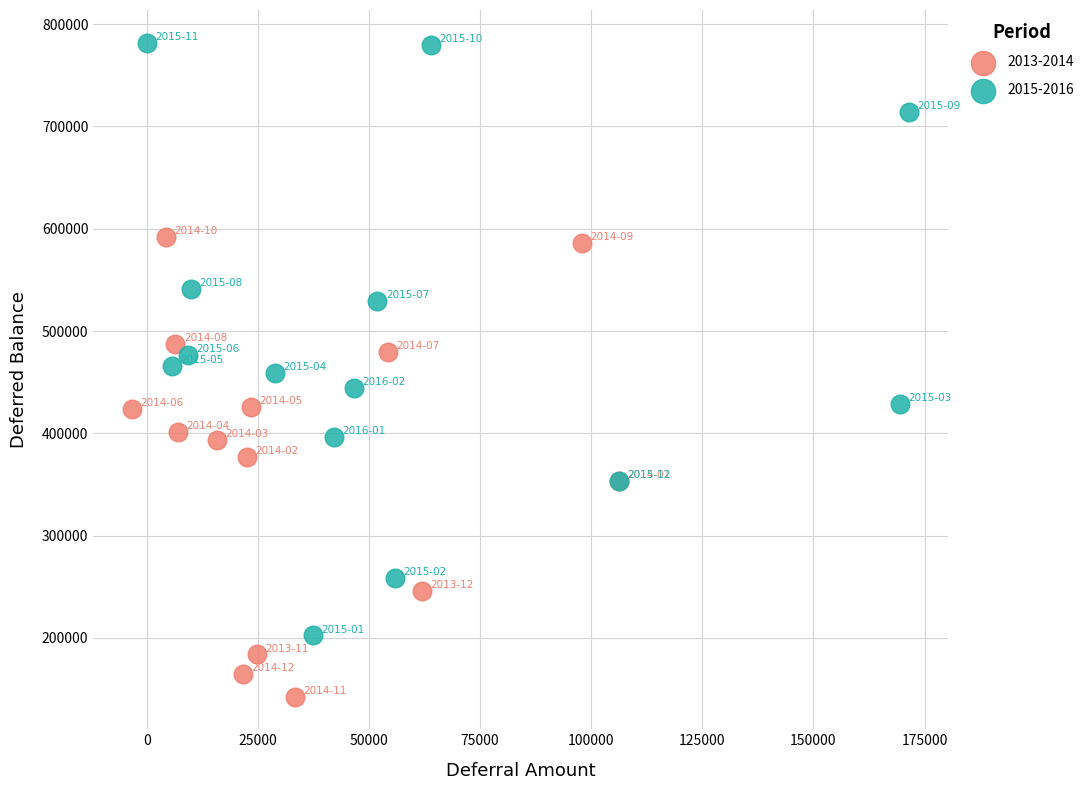

Which series has the largest Y range (max minus min)?

2015-2016